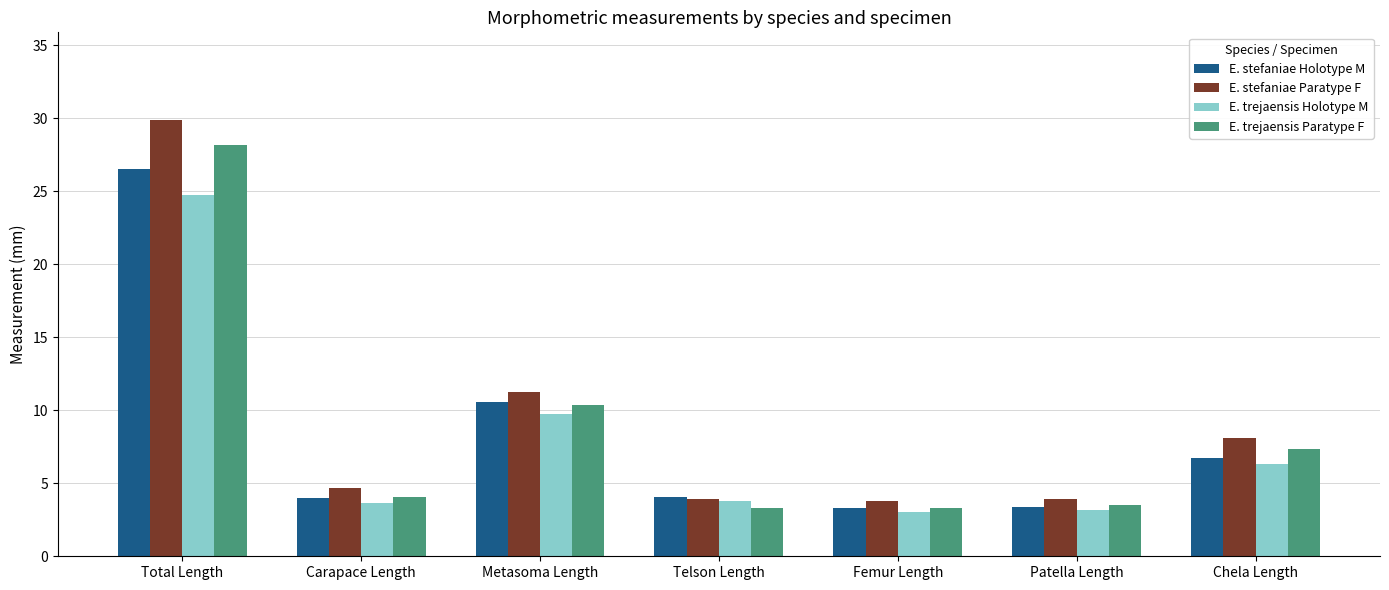

True or false: E. stefaniae Paratype F has a value of 18.4 at Metasoma Length.

False